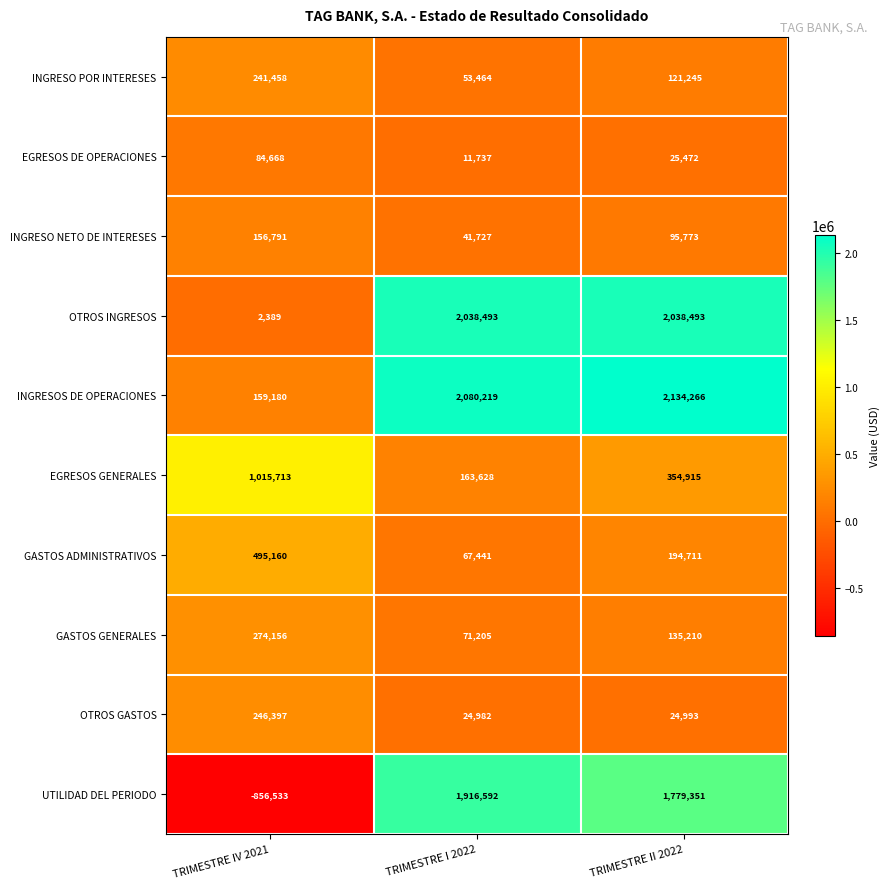

At which category does the chart reach its peak across all series?

TRIMESTRE II 2022